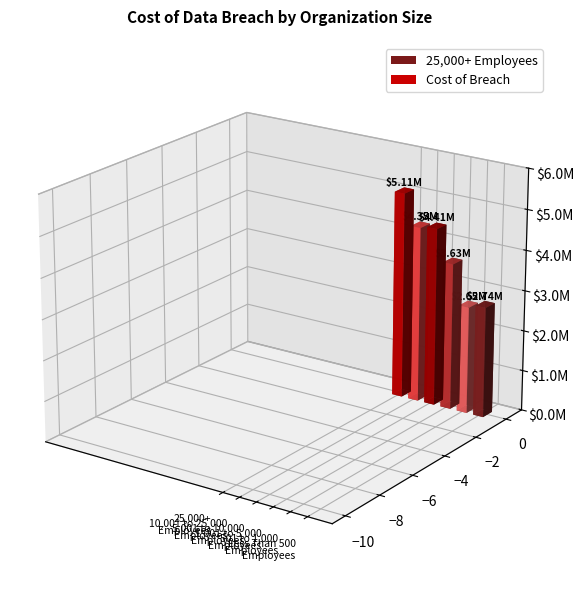

Approximately how many times larger is the value at 501 to 1,000
Employees compared to Less Than 500
Employees?

1.0